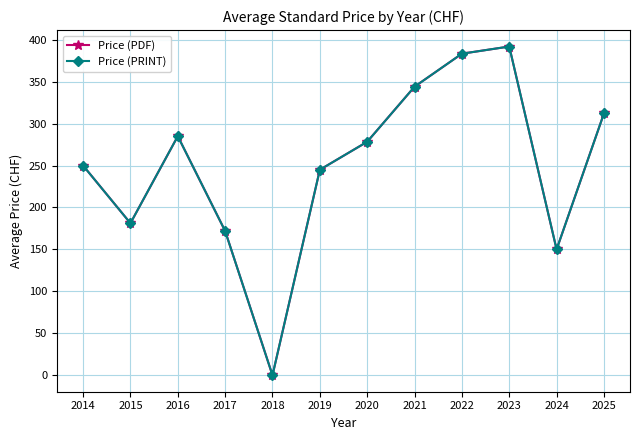

How many values in the Price (PDF) series exceed 278?

6